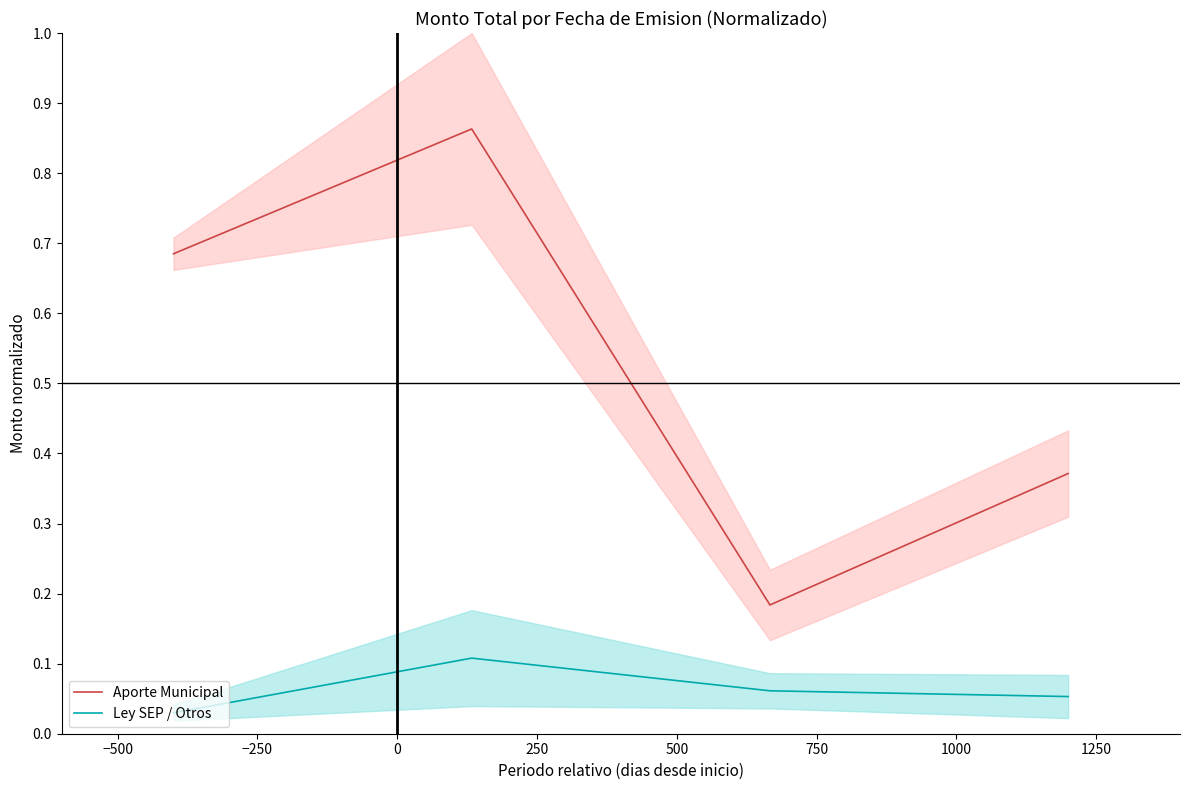

Is this an area chart (filled region under the line)?

No